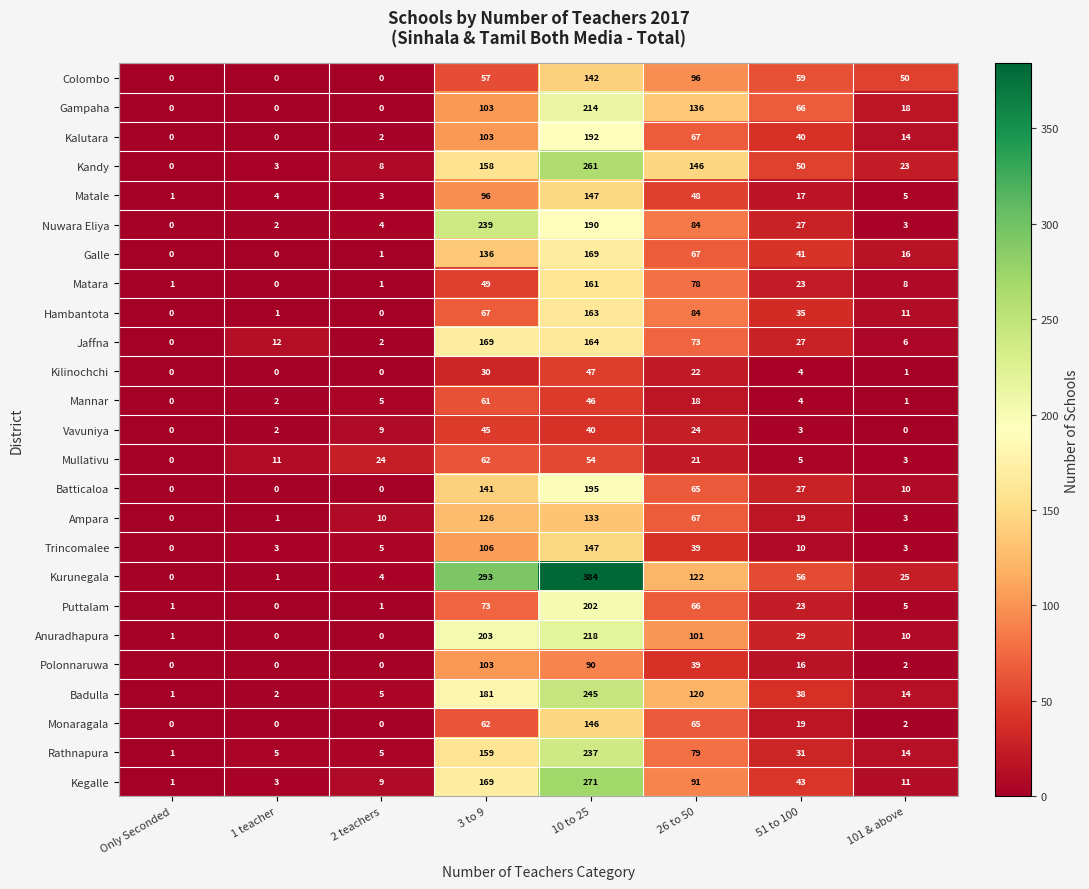

What is the difference between the Badulla values at 1 teacher and 51 to 100?

36